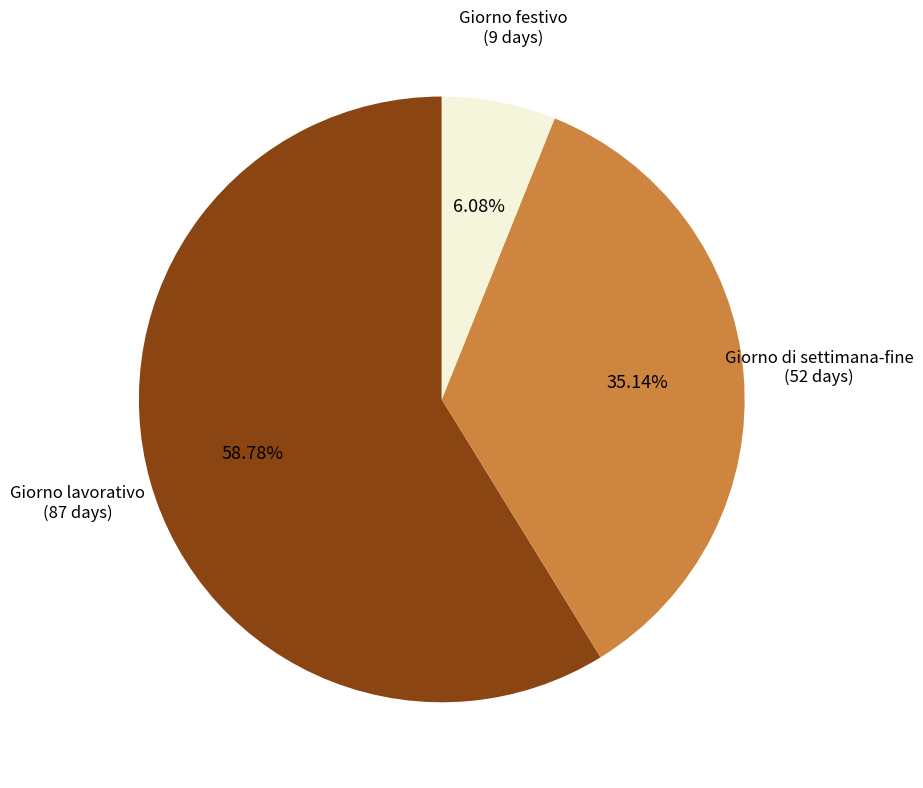

To the nearest percent, what is the combined percentage of Giorno di settimana-fine and Giorno lavorativo?

94%